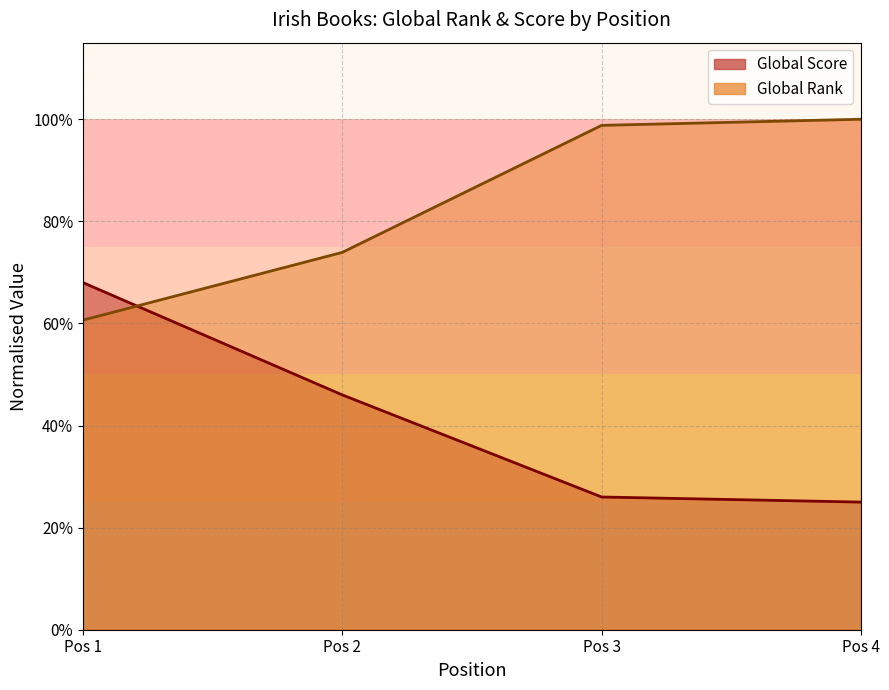

Where do Global Score and Global Rank first cross each other?

Pos 1 and Pos 2